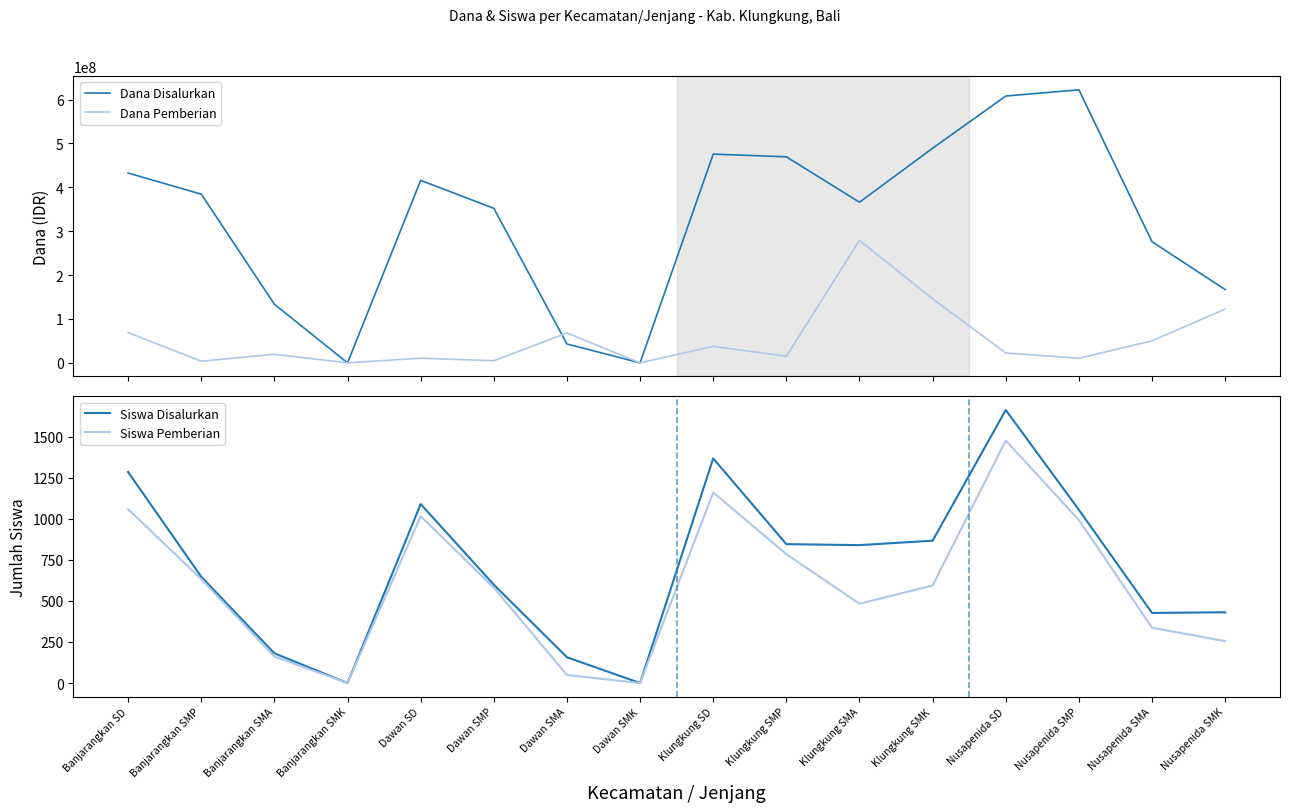

At which label is Dana Disalurkan closest to 311062500?

Nusapenida SMA